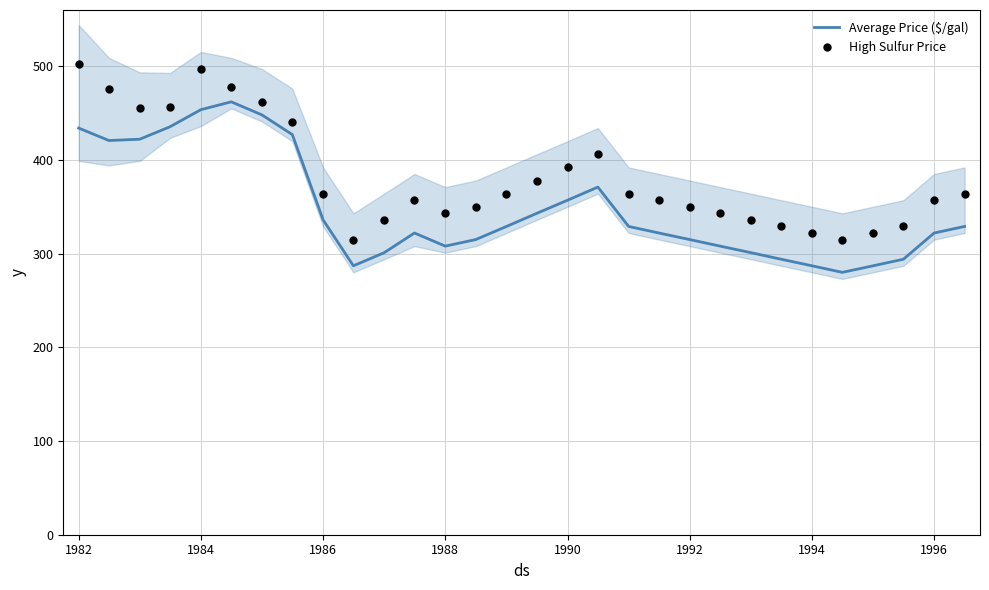

Which series reaches the minimum Y coordinate?

Average Price ($/gal)